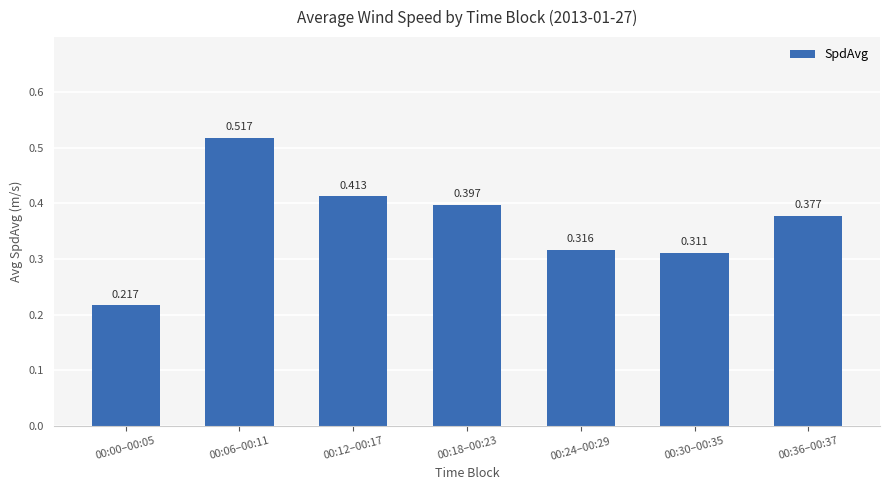

True or false: the data shows 0.7 at 00:06–00:11.

False